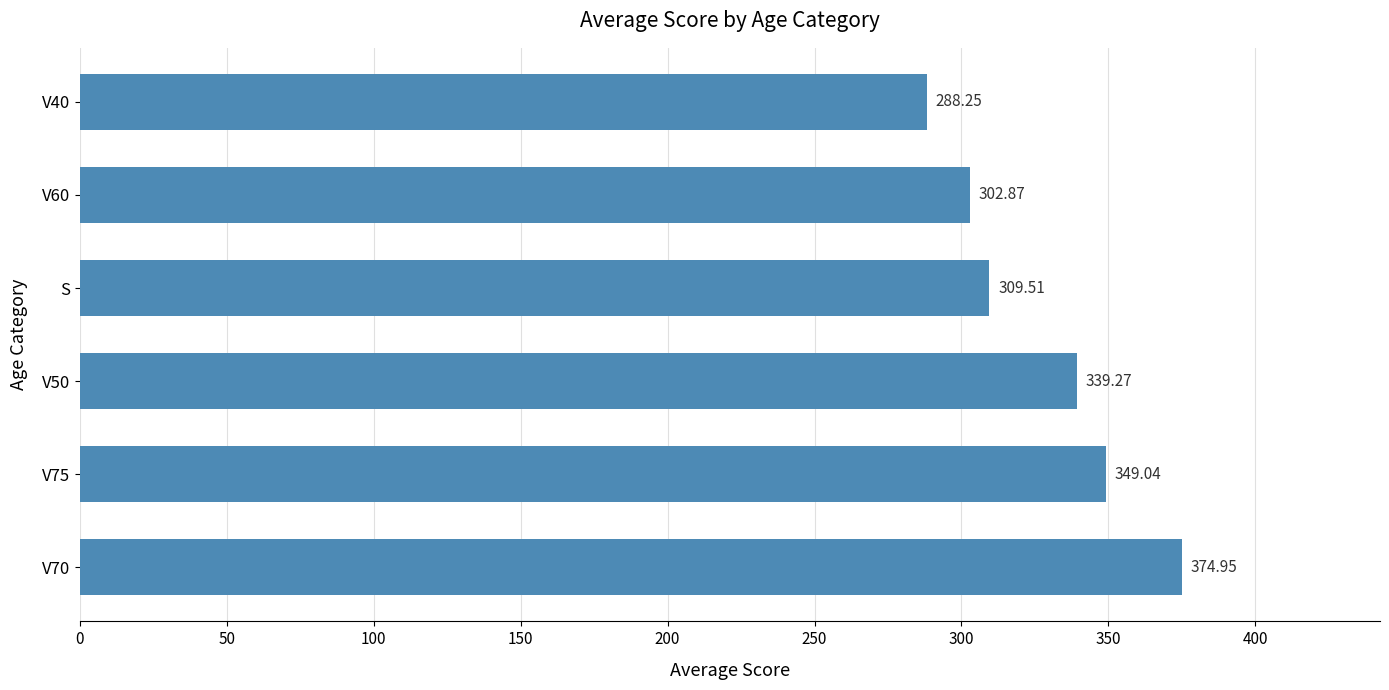

What is the average value?

327.3